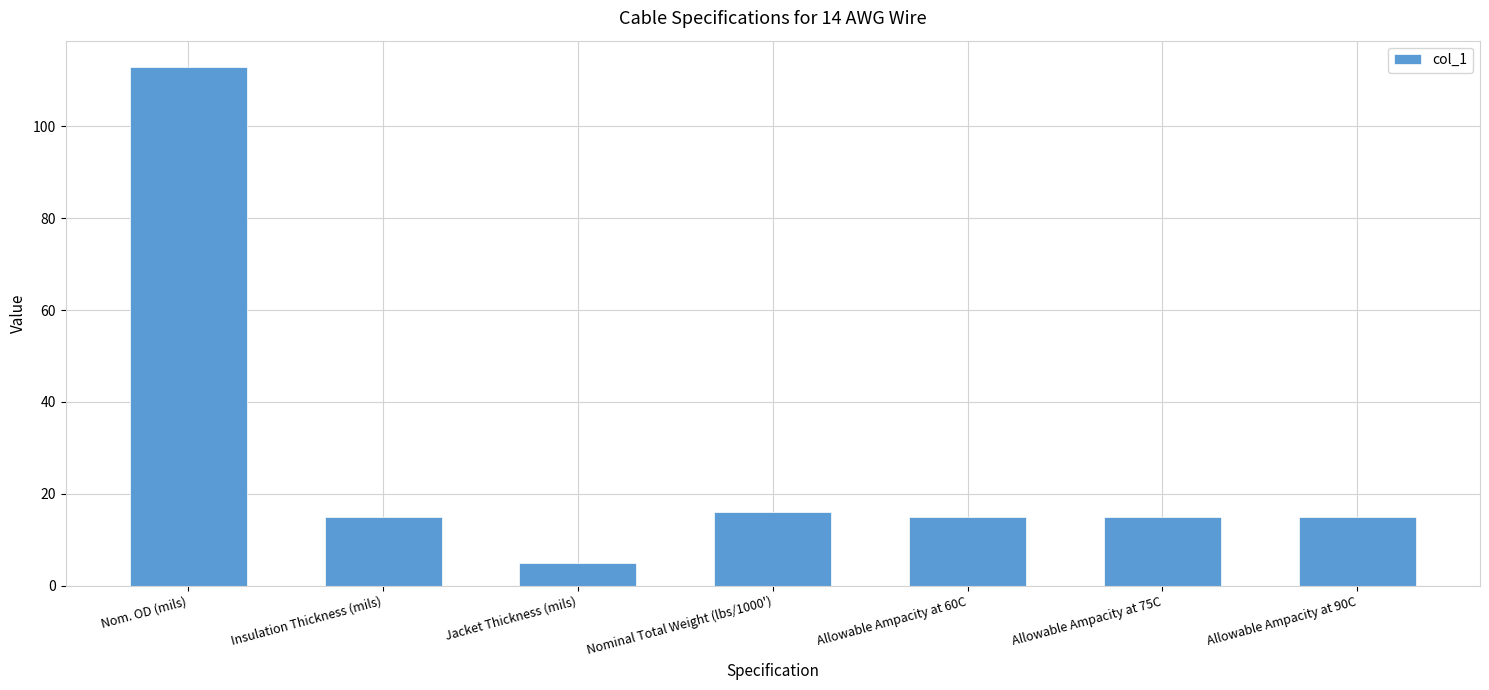

How many categories are shown in the chart?

7